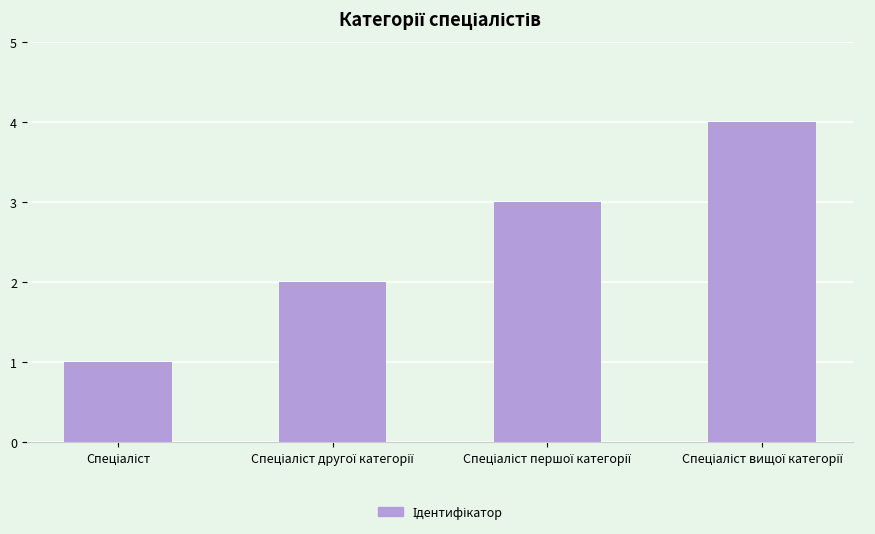

What is the greatest value displayed?

4